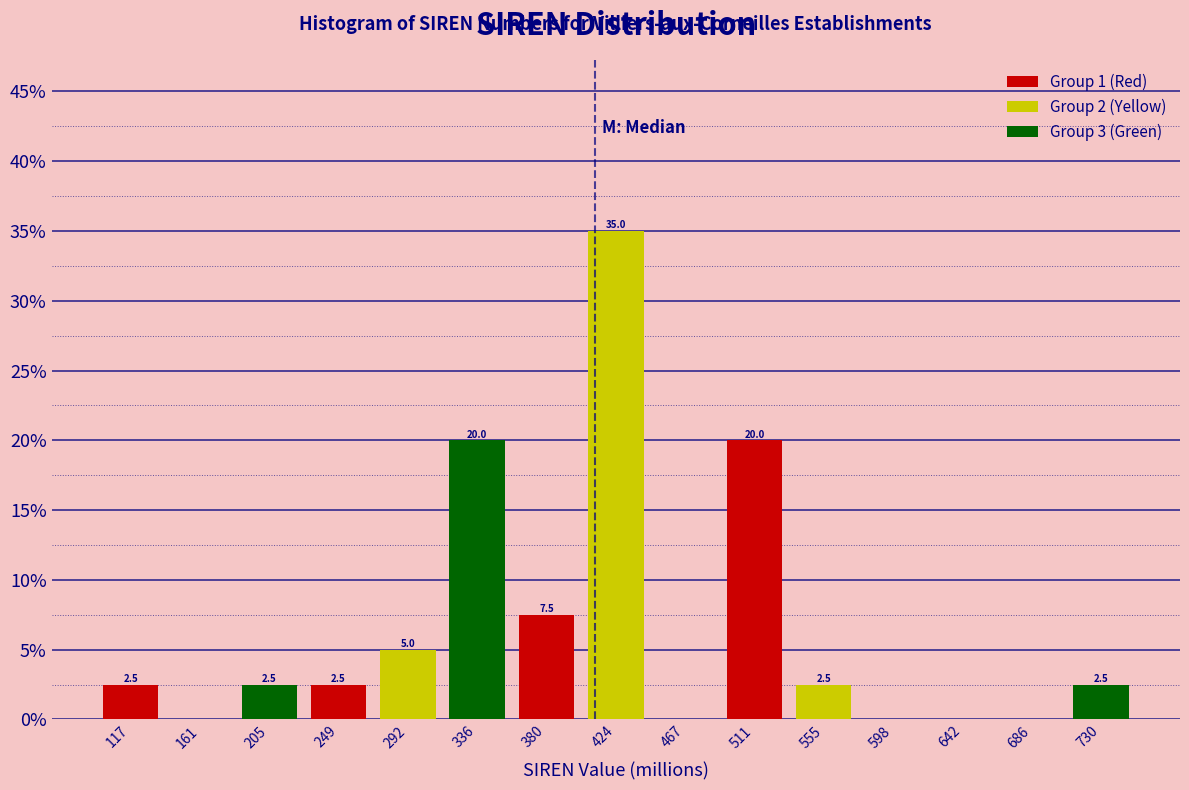

Which range on the x-axis has the tallest bar?

400 to 445